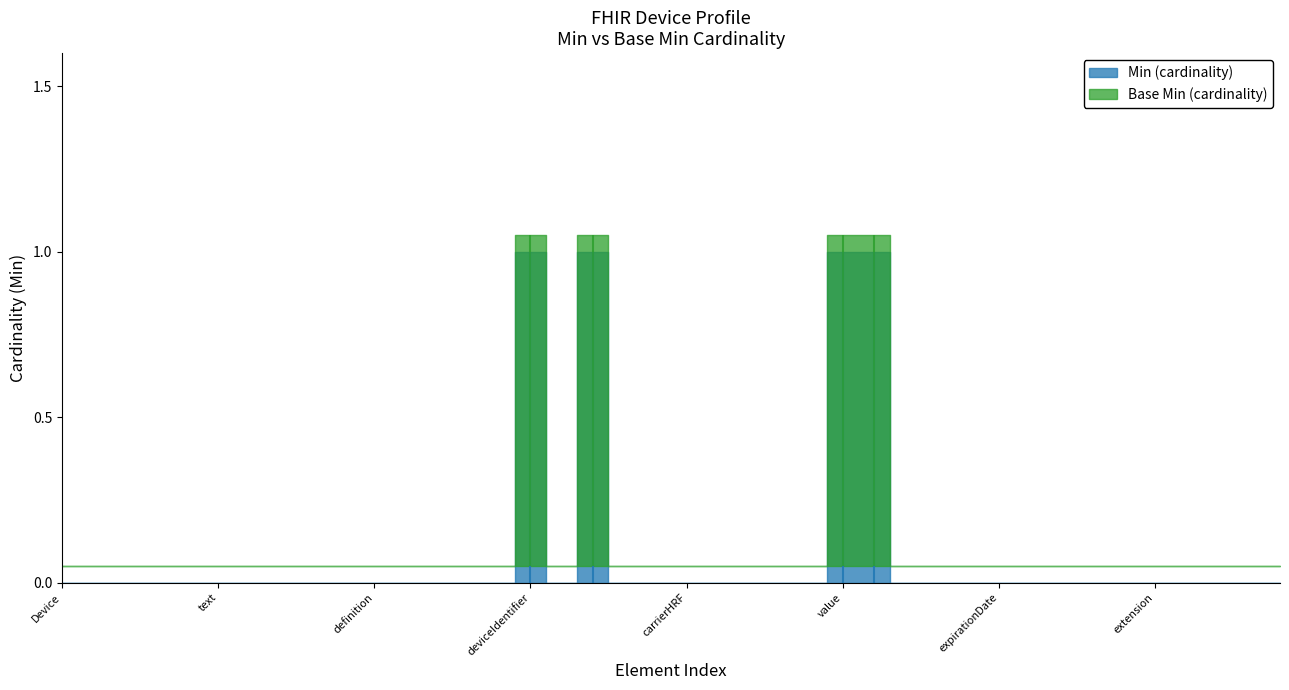

List the series in order of their peak value, highest first.

Min (cardinality), Base Min (cardinality)